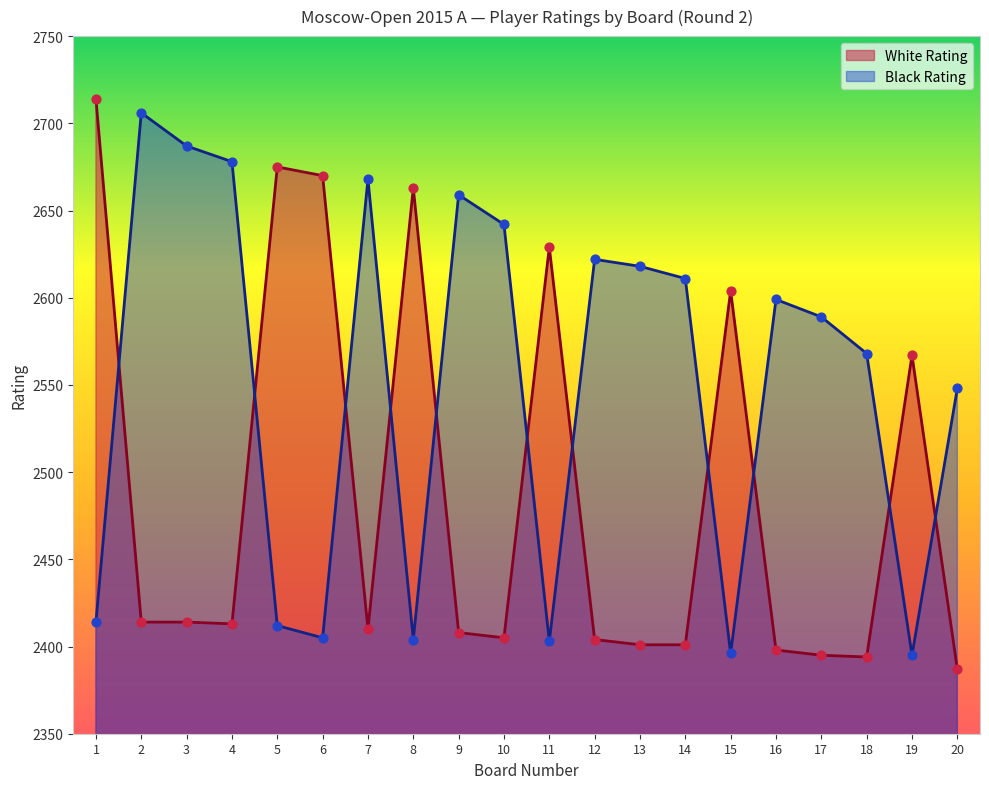

Which series contains the lowest Y value?

White Rating